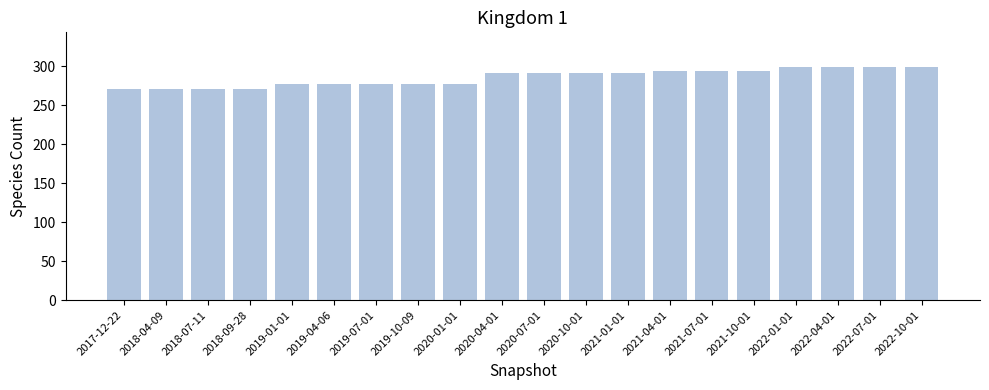

Reading left to right, what are all the values shown in this chart?

2017-12-22=271	2018-04-09=271	2018-07-11=271	2018-09-28=271	2019-01-01=277	2019-04-06=277	2019-07-01=277	2019-10-09=277	2020-01-01=277	2020-04-01=291	2020-07-01=291	2020-10-01=291	2021-01-01=291	2021-04-01=294	2021-07-01=294	2021-10-01=294	2022-01-01=299	2022-04-01=299	2022-07-01=299	2022-10-01=299